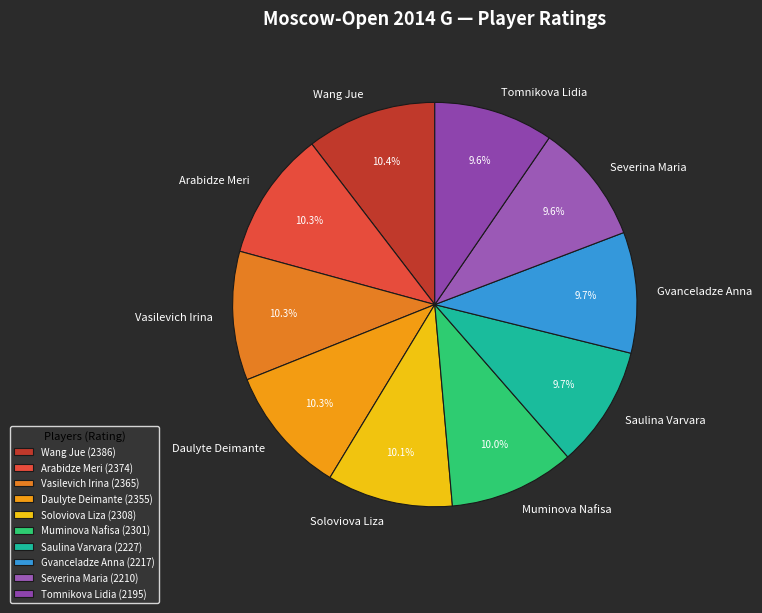

Is there a majority slice in this chart?

No